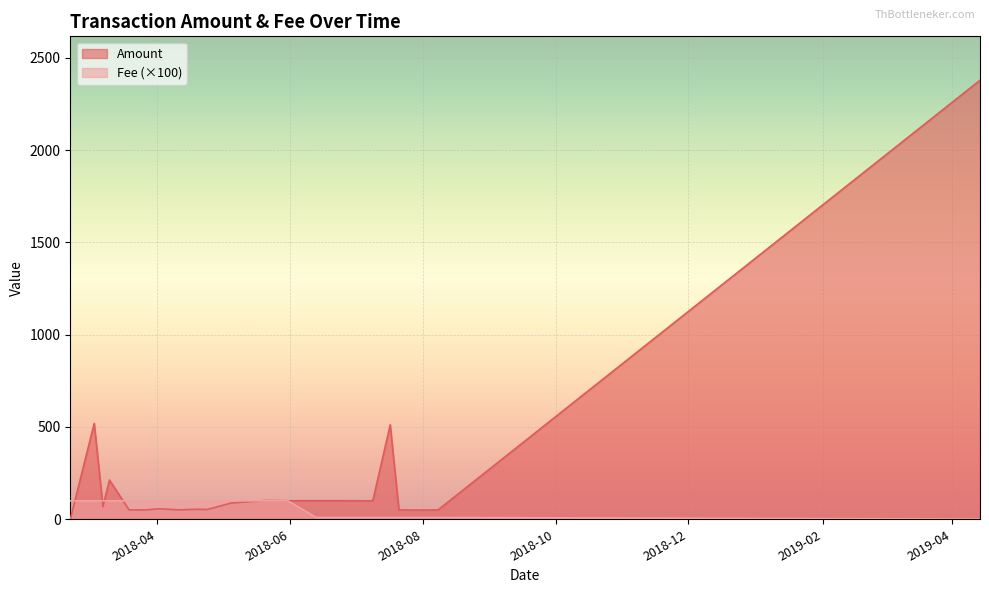

What are all the series names shown in the legend?

Amount, Fee